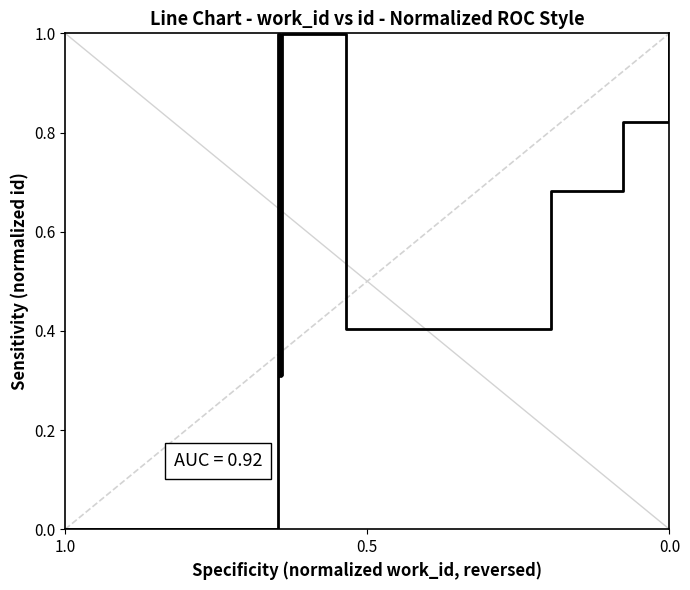

Reading left to right, what are all the values shown in this chart?

0.0	1.0	0.3	0.3	0.3	1.0	0.4	0.7	0.8	1.0